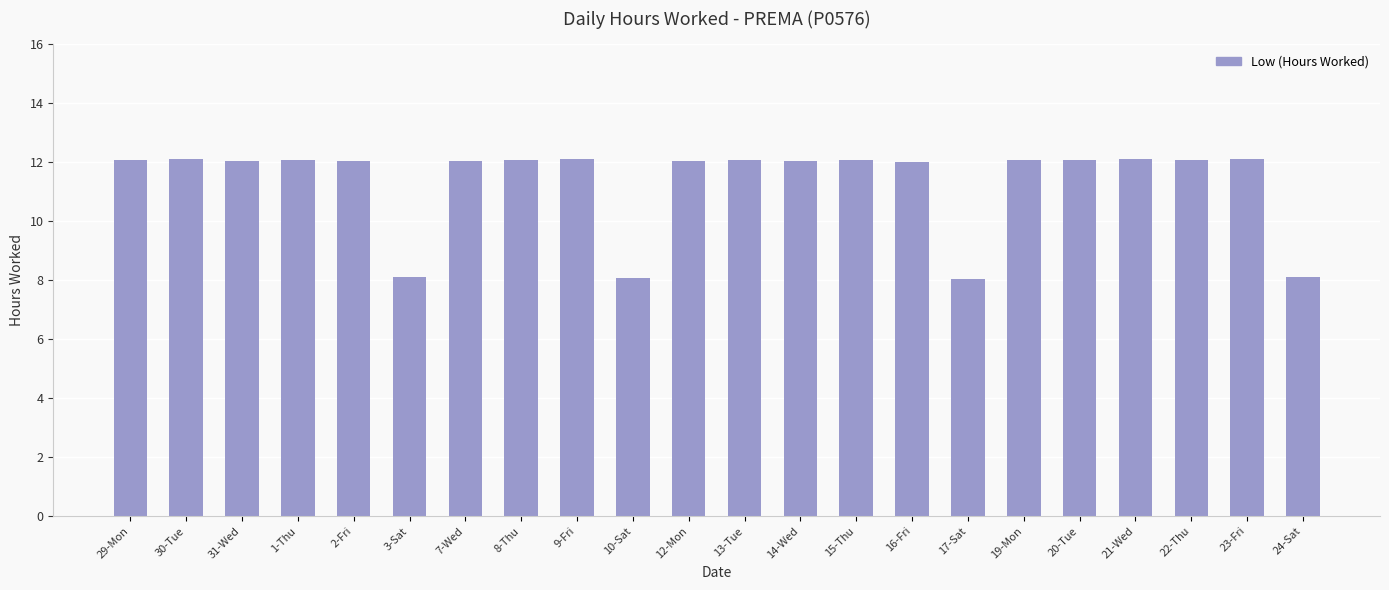

Approximately how many times larger is the value at 1-Thu compared to 21-Wed?

1.0